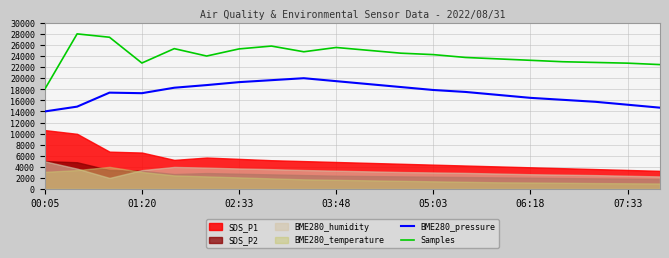

What is the approximate value of Samples at 13?

23744.8